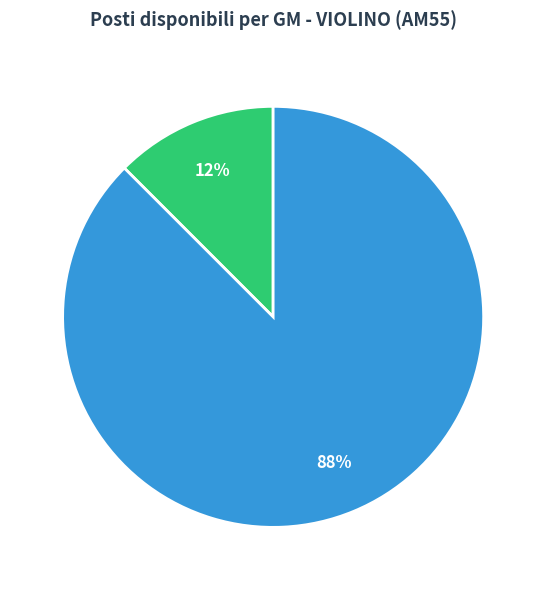

To the nearest percent, what is the average slice percentage?

50%